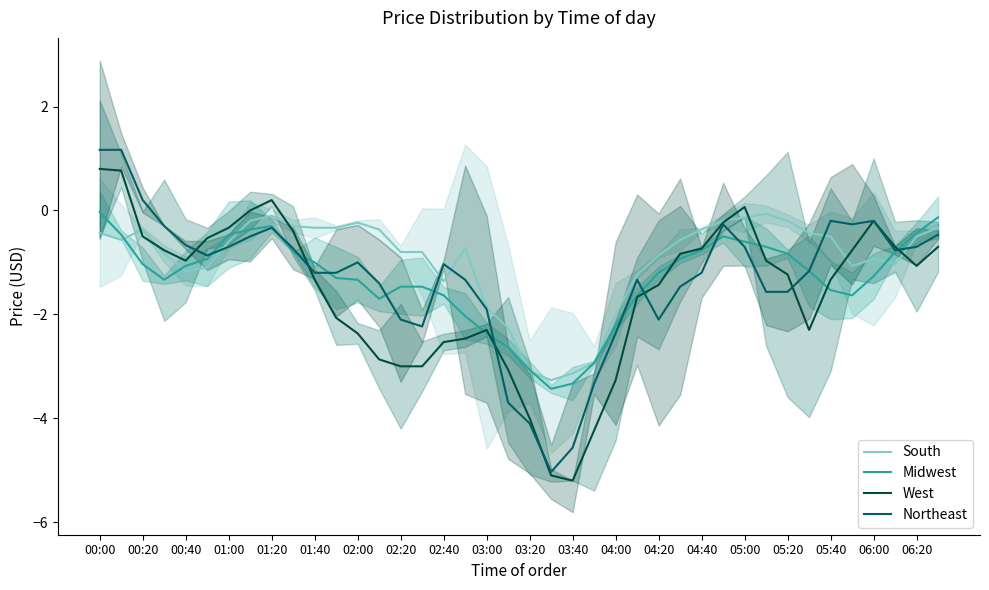

How many lines are shown in the chart?

4